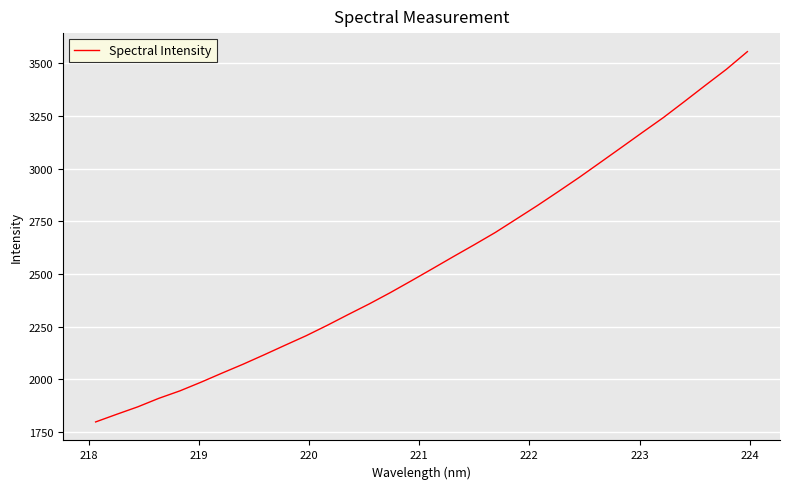

Does the chart display data point markers on the line(s)?

No